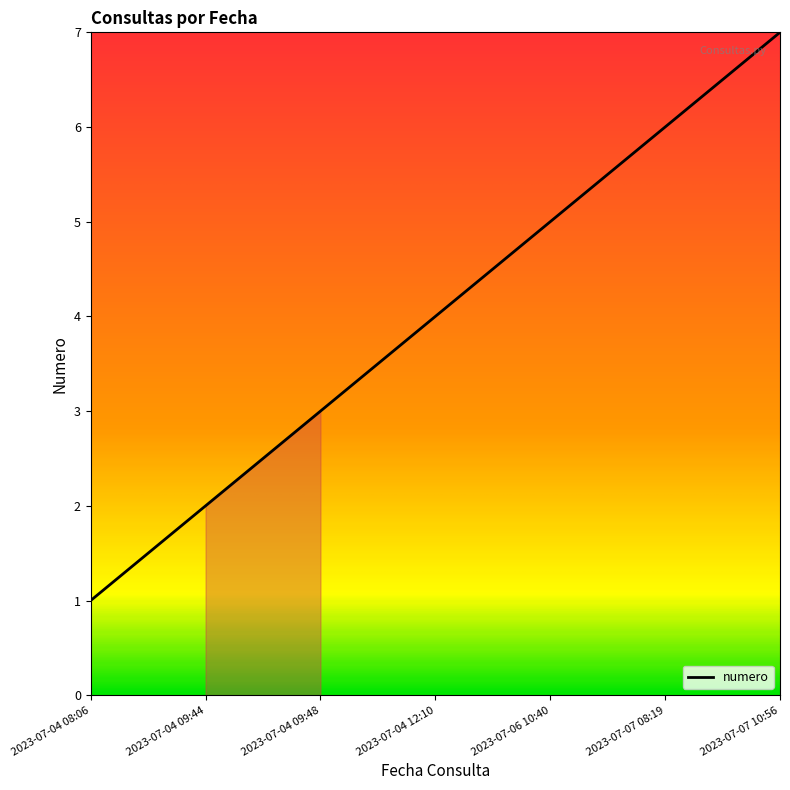

Count the number of categories in the chart.

7